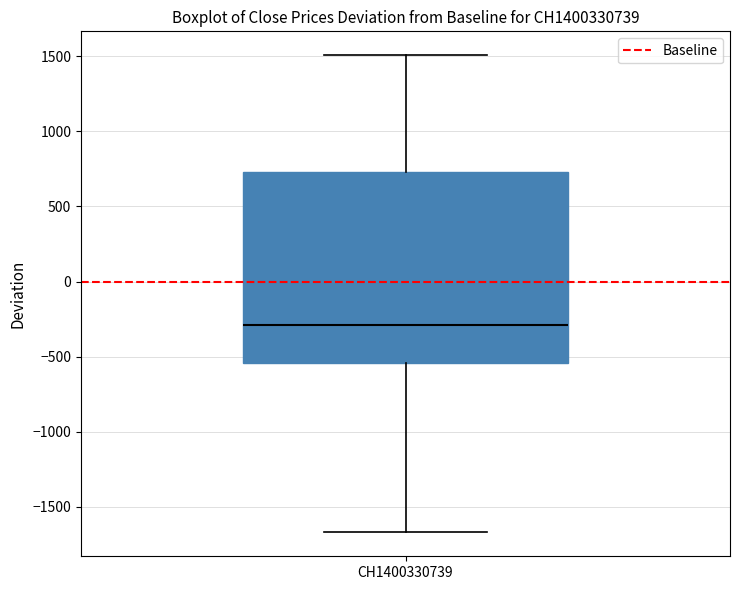

Transcribe this box plot: give where the median line is, the range the box spans, and where the two whiskers end, as read against the y-axis. The values are not printed on the chart, so give them approximately, as read against the axis.

median -300, box -550 to 750, whiskers -1650 to 1500